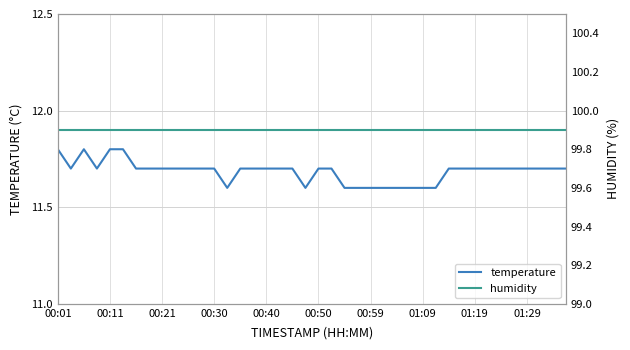

Which label corresponds to the largest value in the chart?

00:01